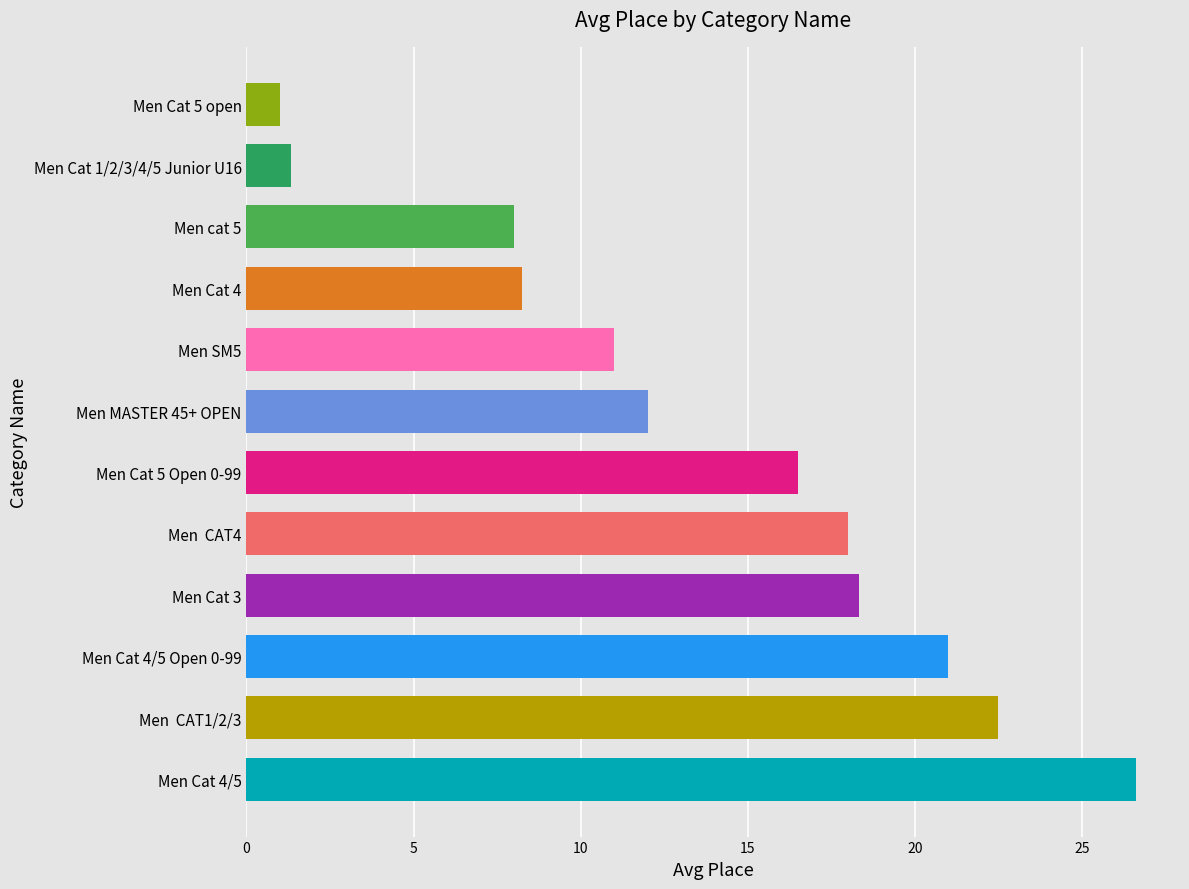

Does the chart contain any negative values?

No